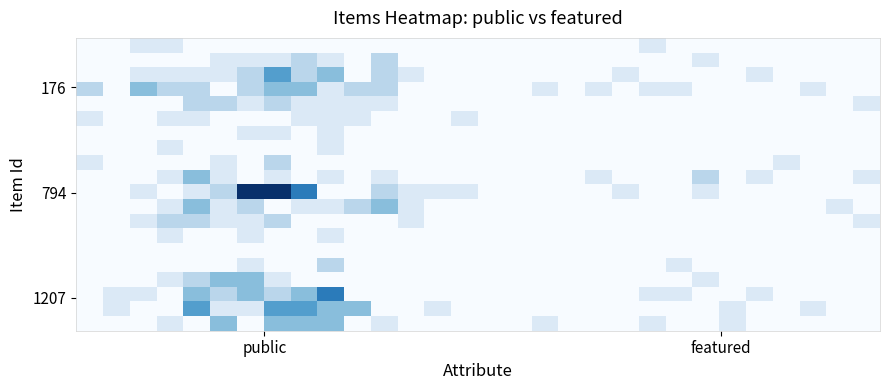

At how many categories does at least one series exceed 2?

9